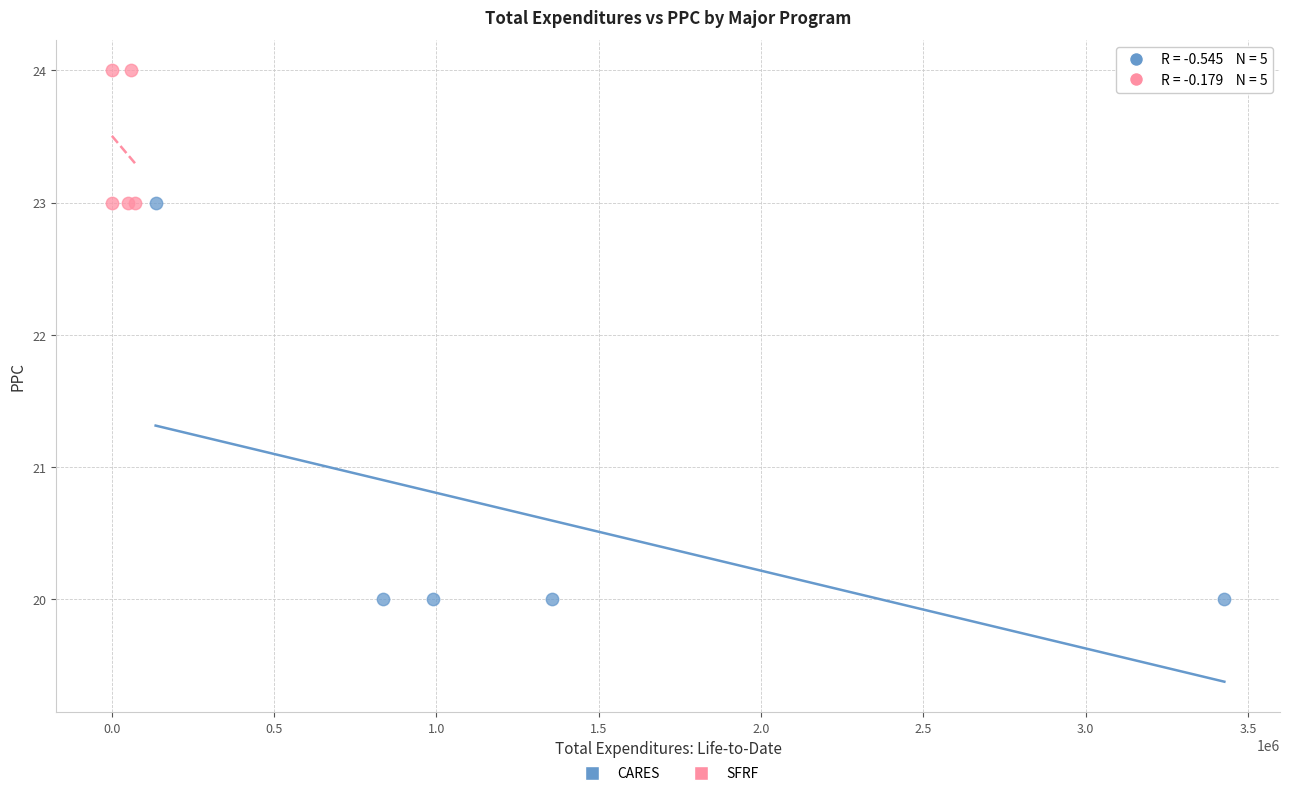

Which series contains the lowest Y value?

CARES